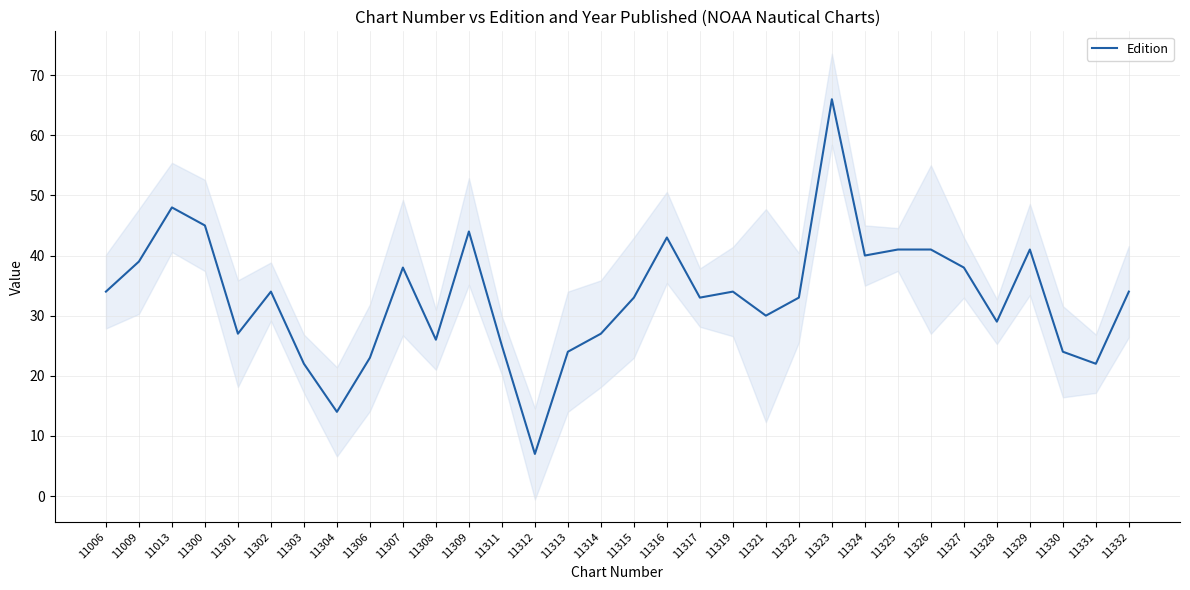

The value at 11316 is 15. True or false?

False